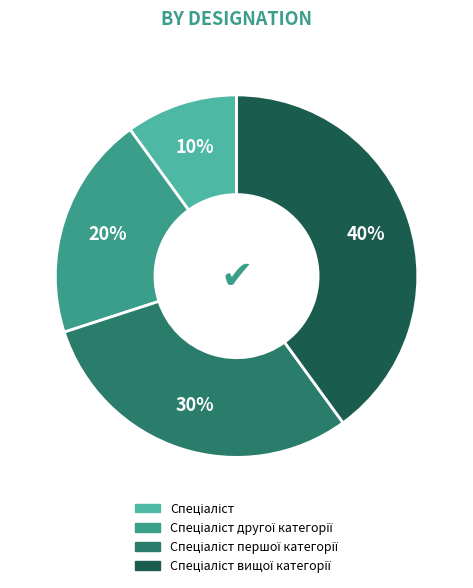

Does any single category account for the majority?

No